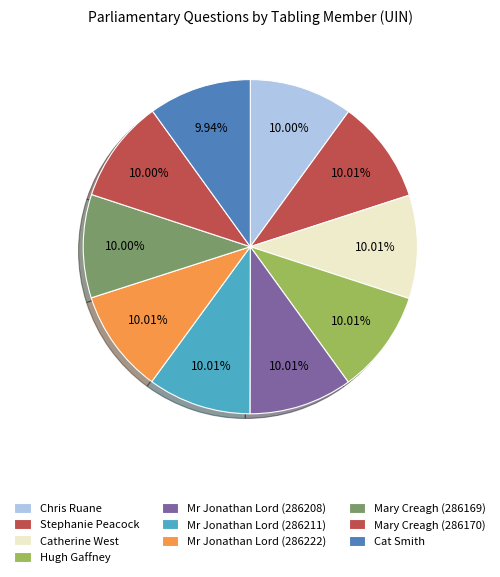

True or false: Cat Smith accounts for 10% of the total.

True